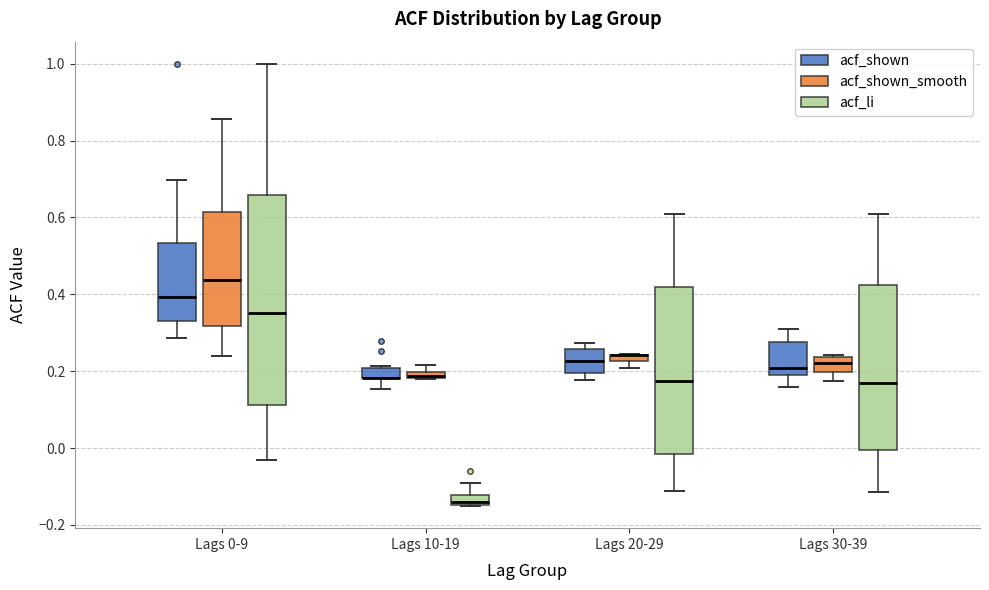

Where does the median line of the box for Lags 20-29 (acf_shown) sit on the y-axis? The values are not printed on the chart, so give them approximately, as read against the axis.

0.22